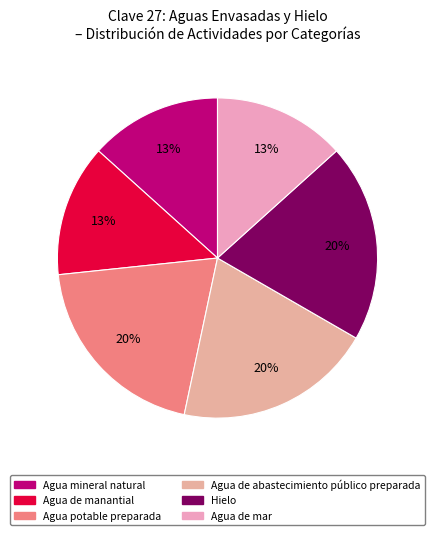

Does Hielo account for over 50% of the chart?

No